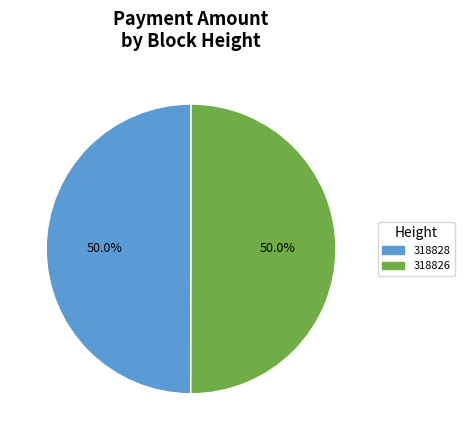

What percentage do 318826 and 318828 together represent?

100.0%